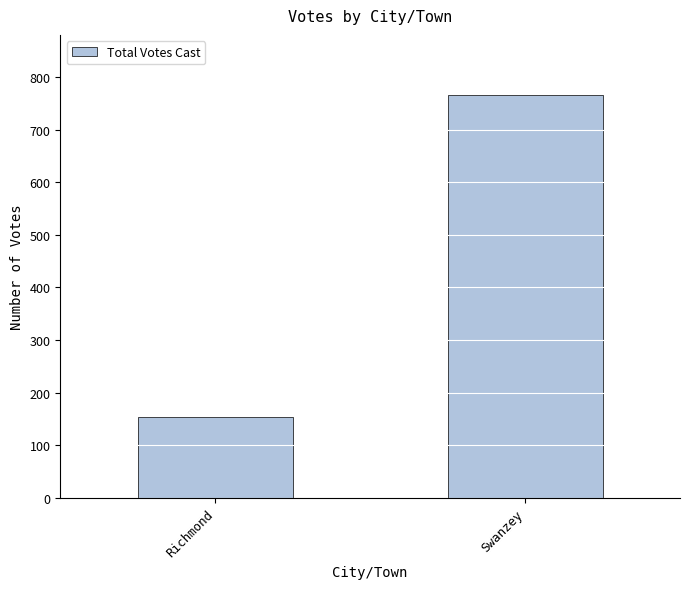

What is the sum of the values at Richmond and Swanzey?

919